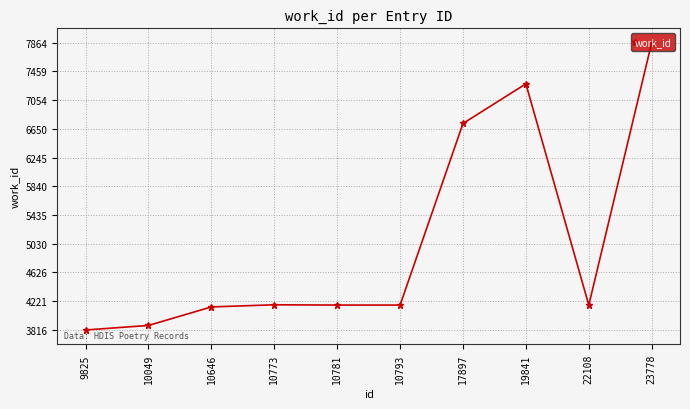

What is the minimum value shown in the chart?

3816